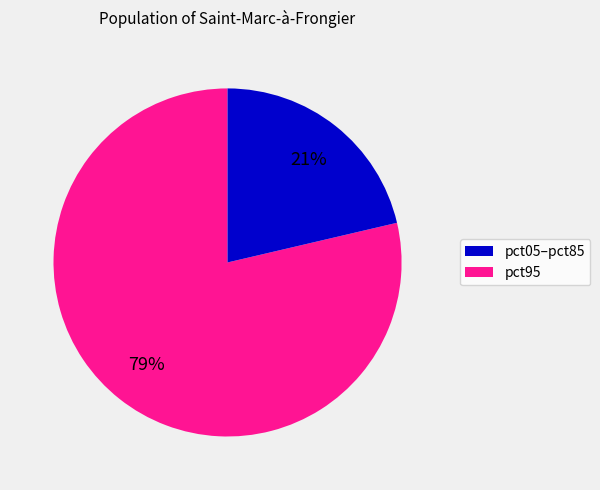

How many segments does this pie chart have?

2